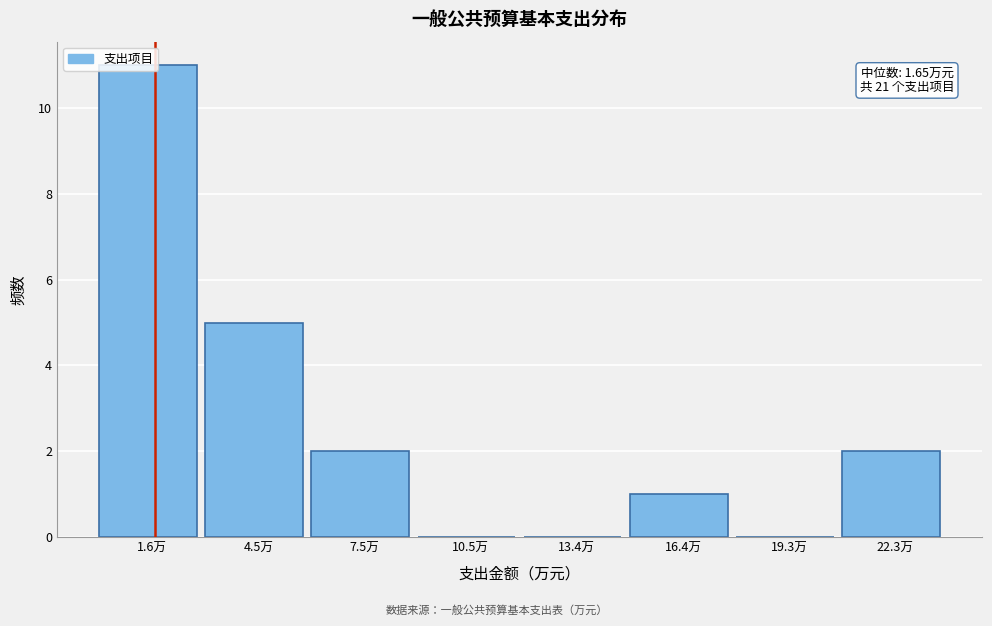

Over which range of the x-axis is the bar tallest?

0 to 3